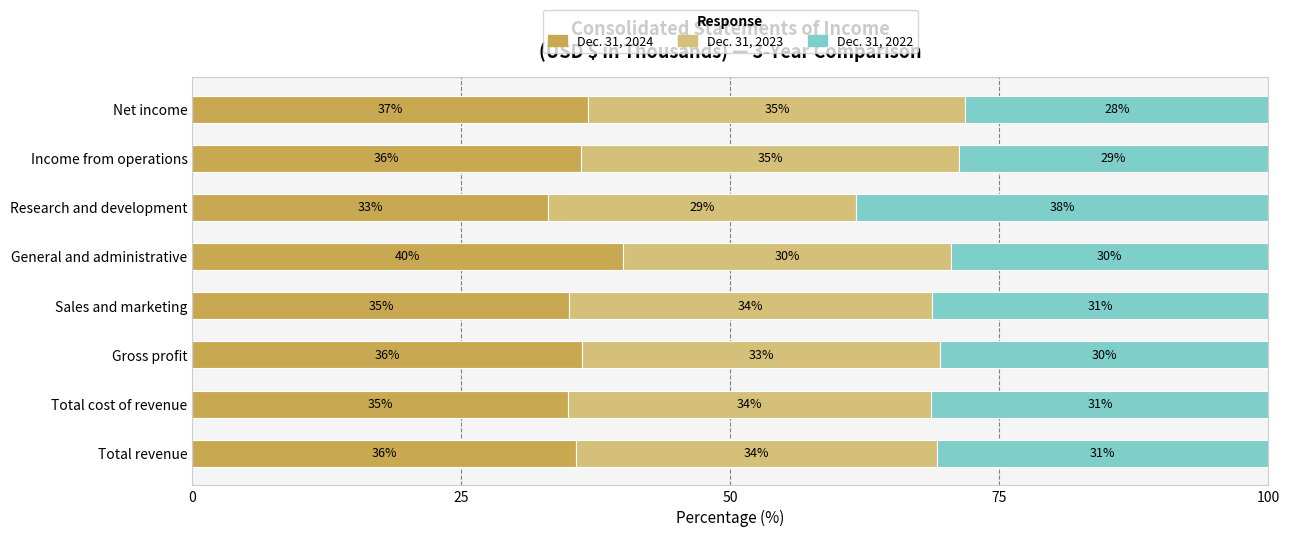

List the series in order of their overall mean, highest first.

Dec. 31, 2024, Dec. 31, 2023, Dec. 31, 2022